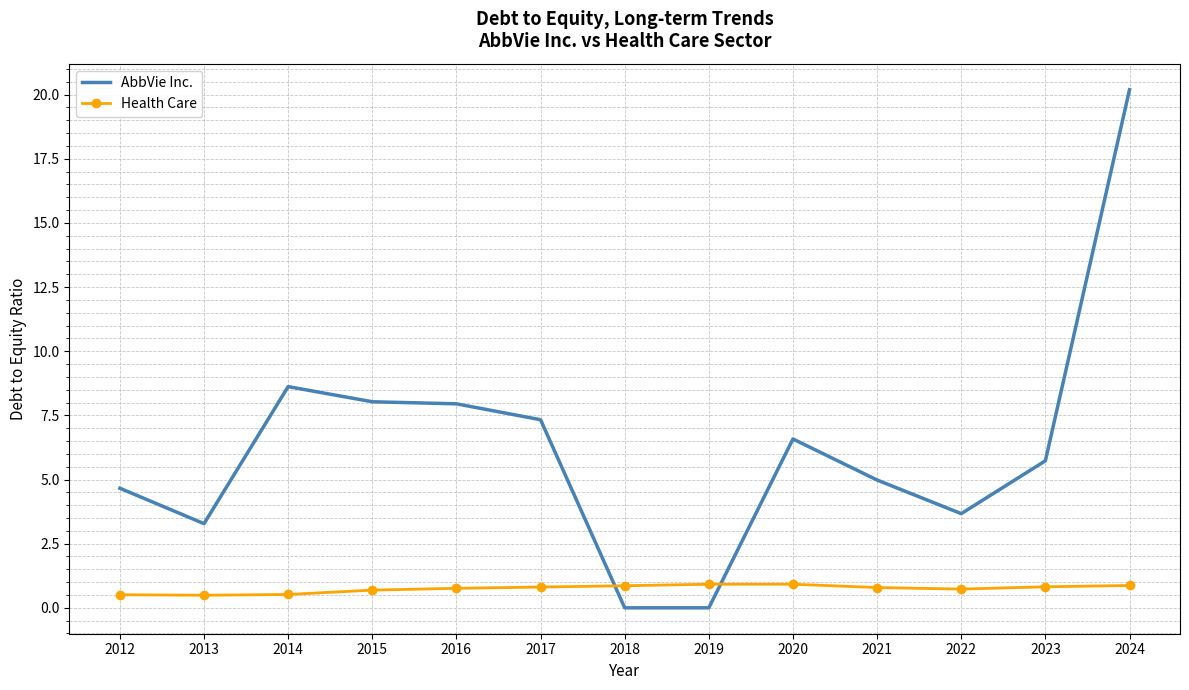

At how many categories does at least one series exceed 3?

11